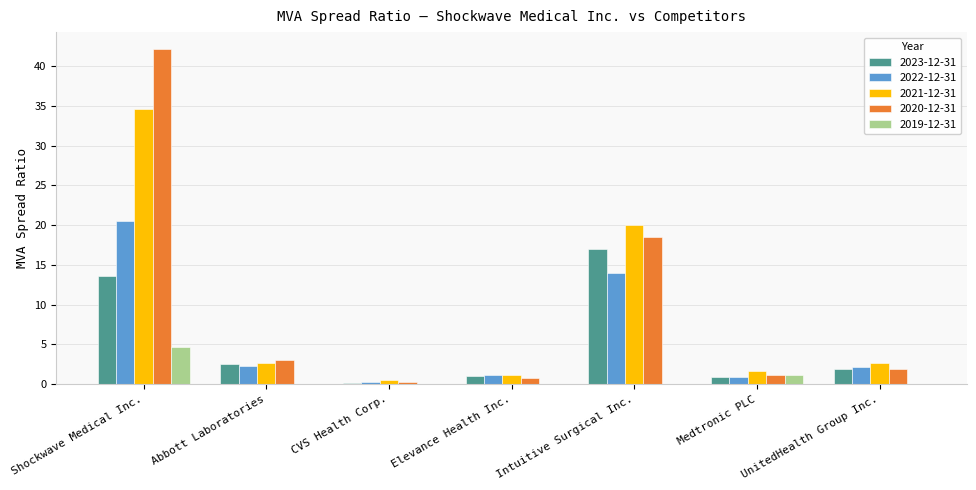

What are all the series names shown in the legend?

2023-12-31, 2022-12-31, 2021-12-31, 2020-12-31, 2019-12-31